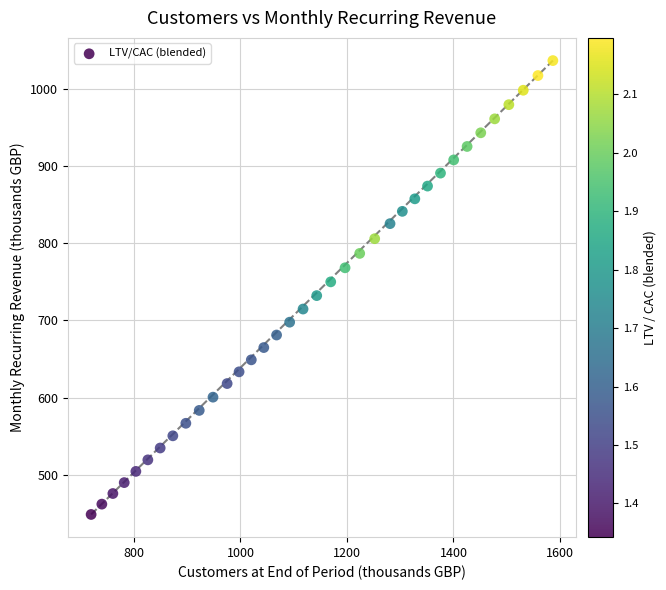

What is the range of Y values (max minus min)?

587.8